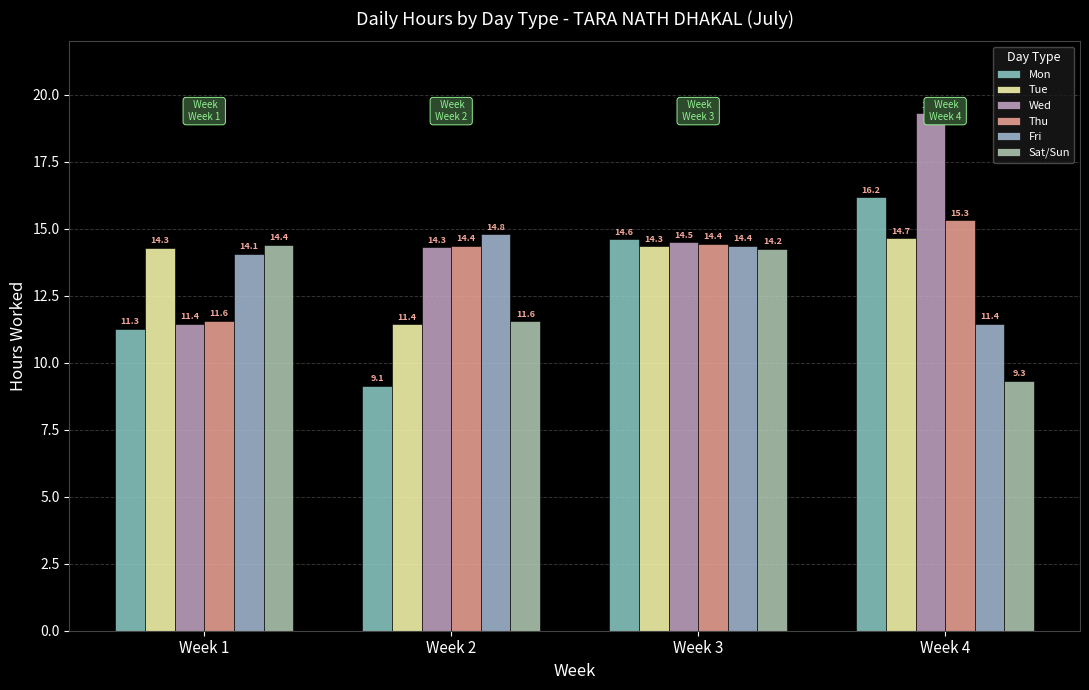

Reading left to right, what are all the values shown in this chart?

Mon: Week 1=11.3	Week 2=9.1	Week 3=14.6	Week 4=16.2
Tue: Week 1=14.3	Week 2=11.4	Week 3=14.3	Week 4=14.7
Wed: Week 1=11.4	Week 2=14.3	Week 3=14.5	Week 4=19.3
Thu: Week 1=11.6	Week 2=14.4	Week 3=14.4	Week 4=15.3
Fri: Week 1=14.1	Week 2=14.8	Week 3=14.4	Week 4=11.4
Sat/Sun: Week 1=14.4	Week 2=11.6	Week 3=14.2	Week 4=9.3